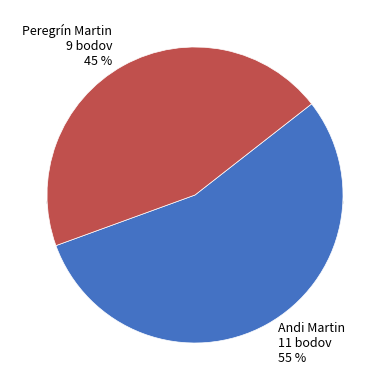

Is the sum of Peregrín Martin and Andi Martin greater than half?

Yes